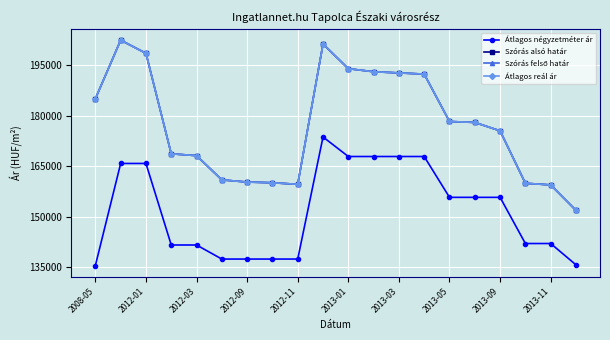

Does the chart have visible grid lines?

Yes